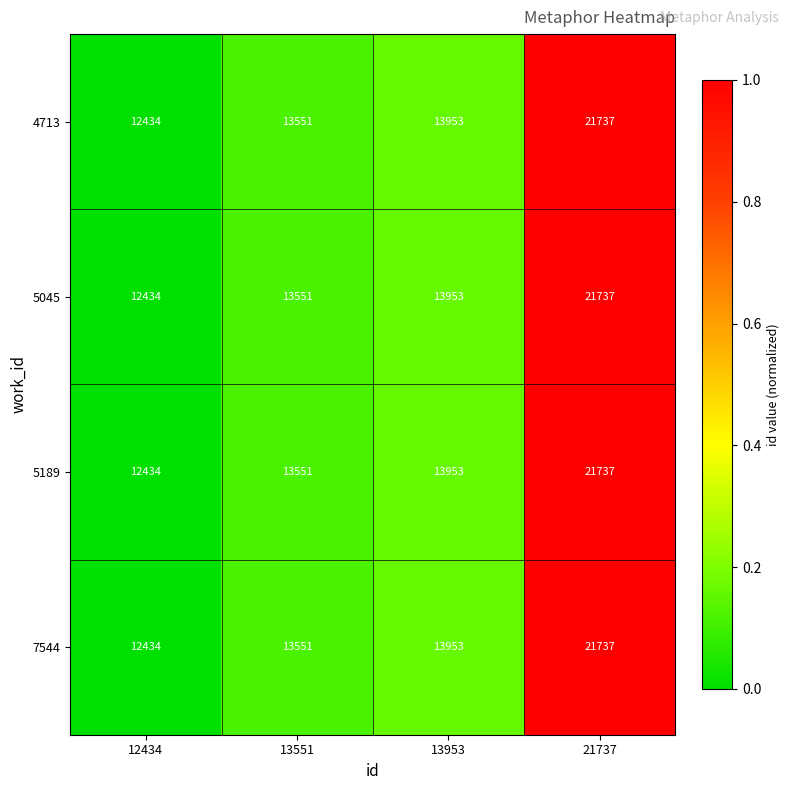

What is the total value across all series at 13551?

54204